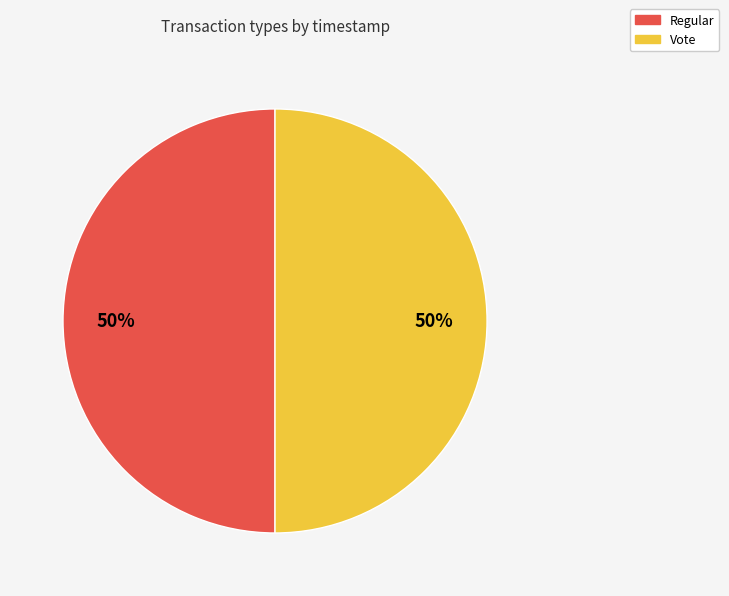

Count the number of slices in the pie.

2